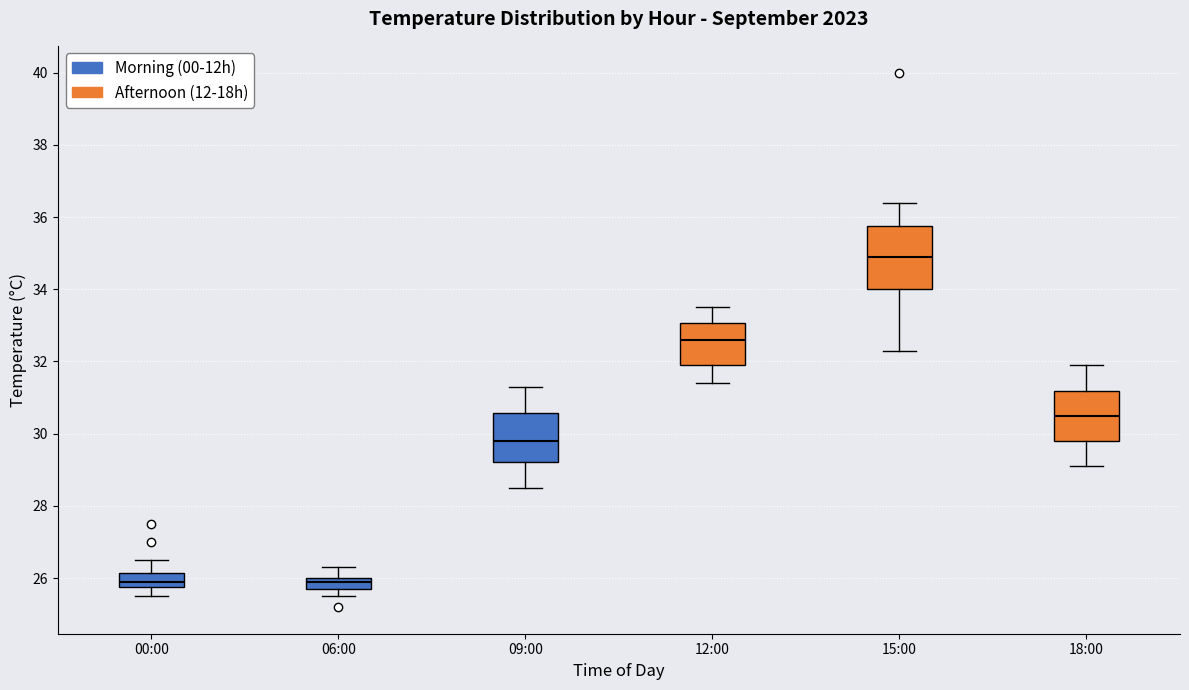

Reading left to right, read every box against the y-axis: the position of its median line, the range the box covers, and the ends of its whiskers. The values are not printed on the chart, so give them approximately, as read against the axis.

00:00: median 26.0, box 25.8 to 26.2, whiskers 25.6 to 26.6
06:00: median 26.0 (just below the box's upper edge), box 25.8 to 26.0, whiskers 25.6 to 26.4
09:00: median 29.8, box 29.2 to 30.6, whiskers 28.6 to 31.4
12:00: median 32.6, box 32.0 to 33.0, whiskers 31.4 to 33.6
15:00: median 35.0, box 34.0 to 35.8, whiskers 32.4 to 36.4
18:00: median 30.6, box 29.8 to 31.2, whiskers 29.2 to 32.0